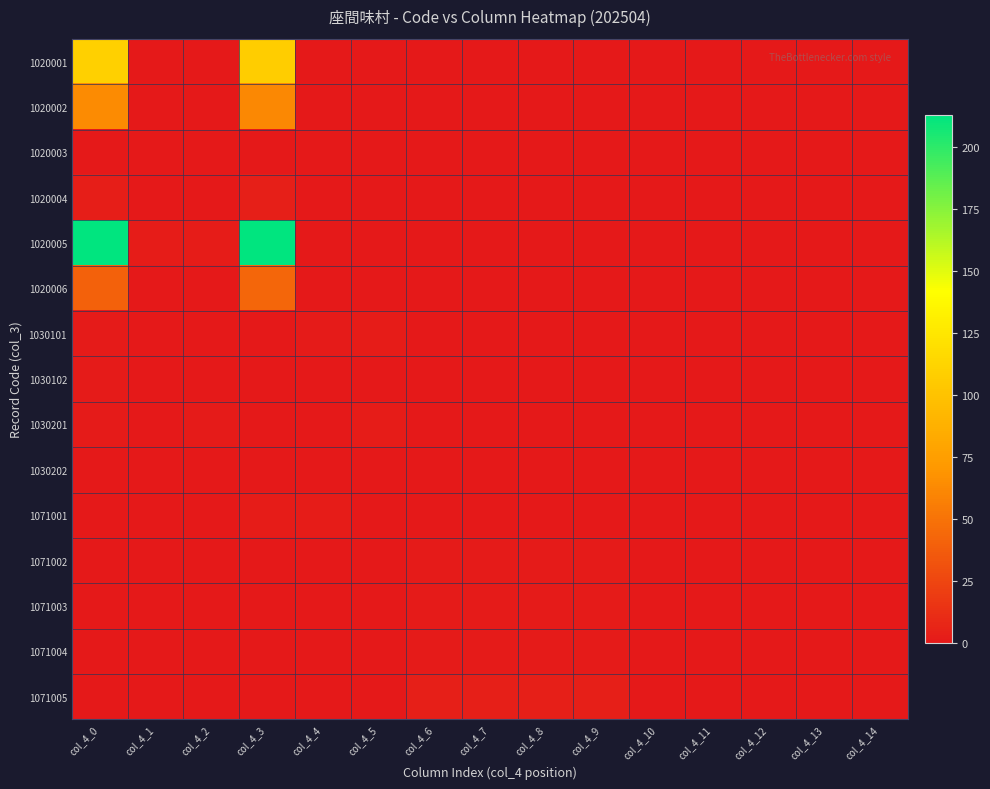

How many series are shown in this chart?

15